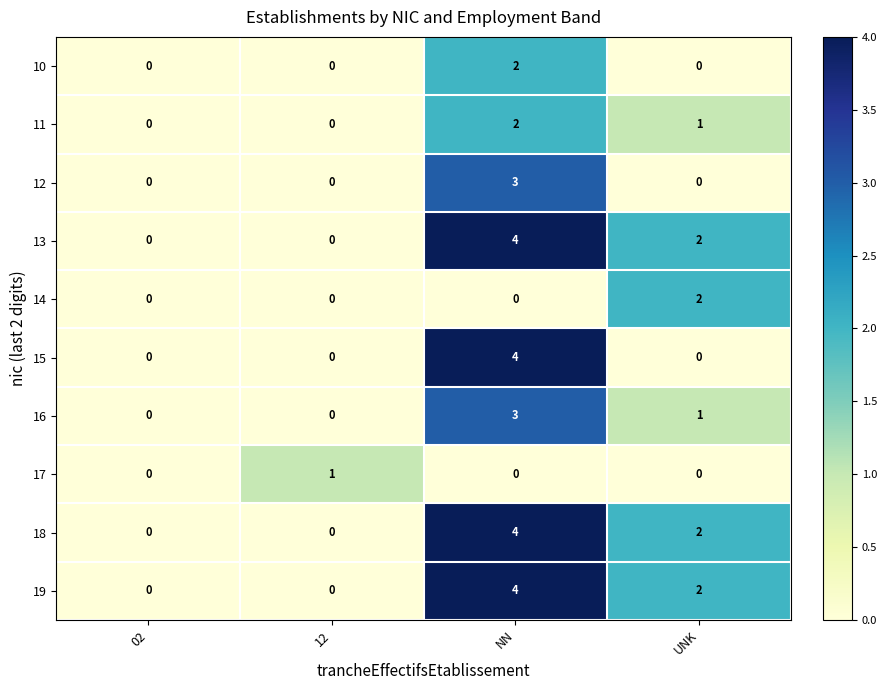

What is the difference between the maximum and second lowest values in the 13 series?

4